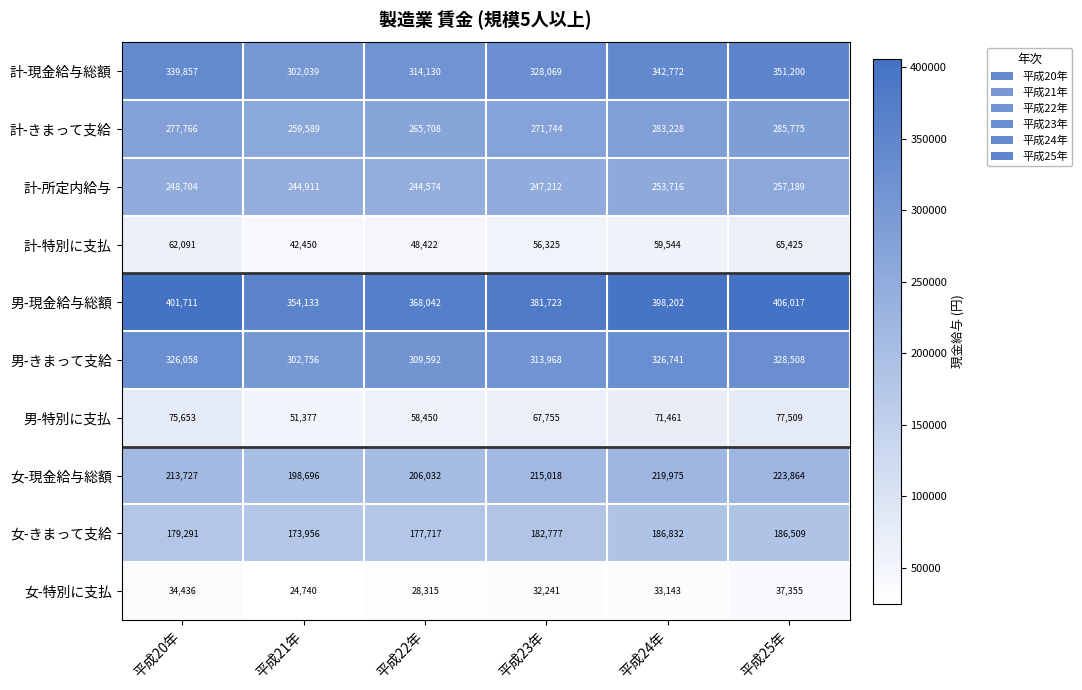

What is the difference between the second highest and second lowest values in the 計-特別に支払 series?

13669